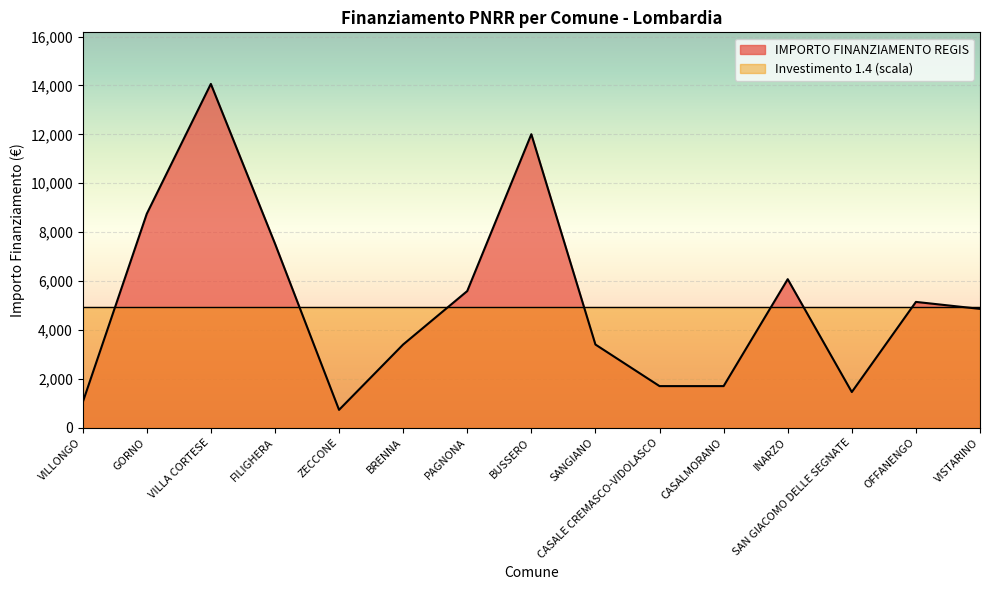

At which label does the data first exceed 4860?

GORNO